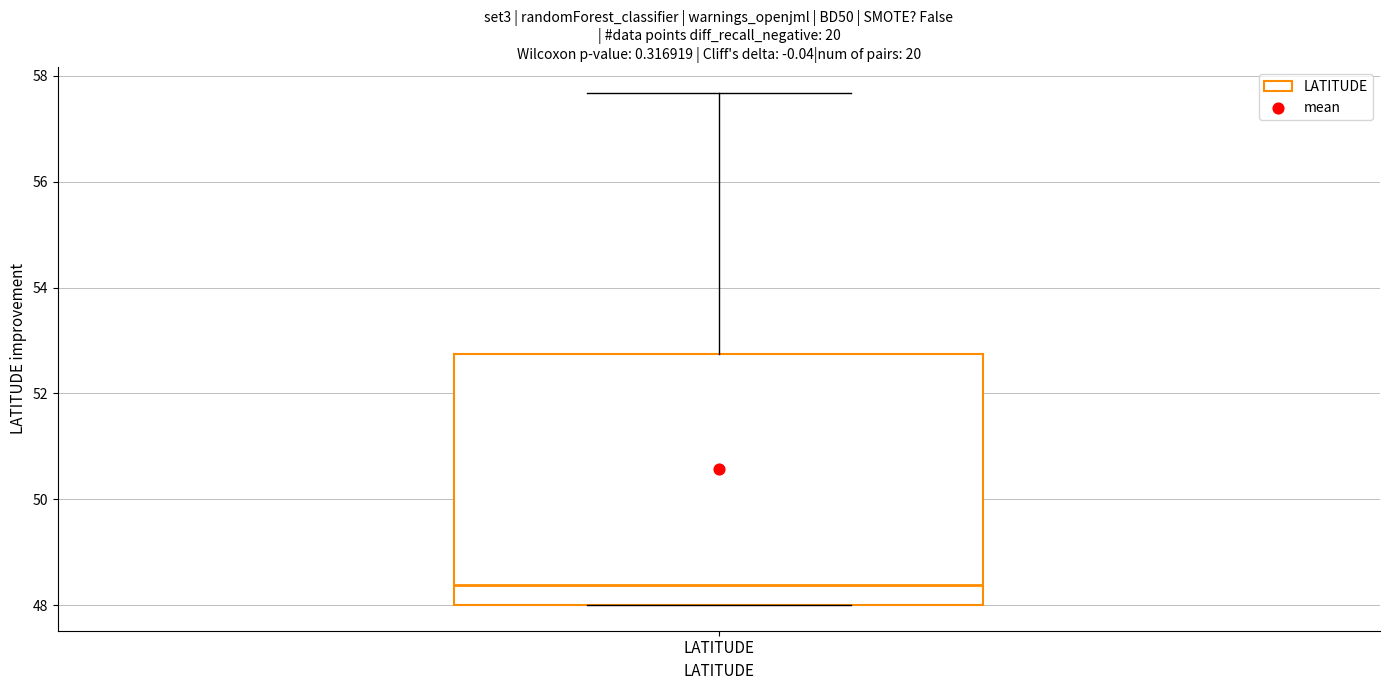

Where does the median line of the box for LATITUDE sit on the y-axis? The values are not printed on the chart, so give them approximately, as read against the axis.

48.4